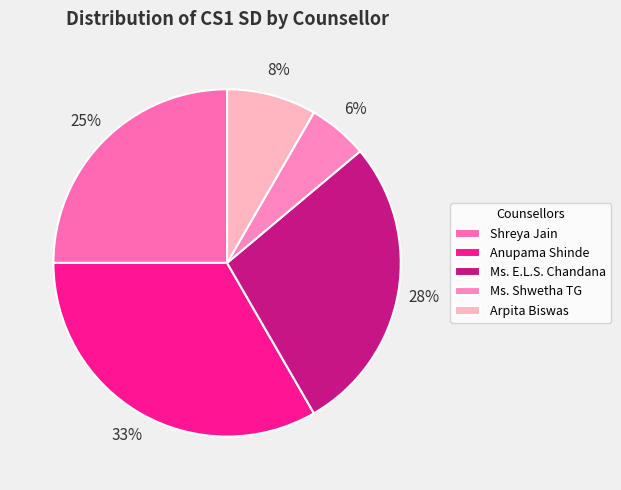

What percentage is the Anupama Shinde slice, to the nearest percent?

33%